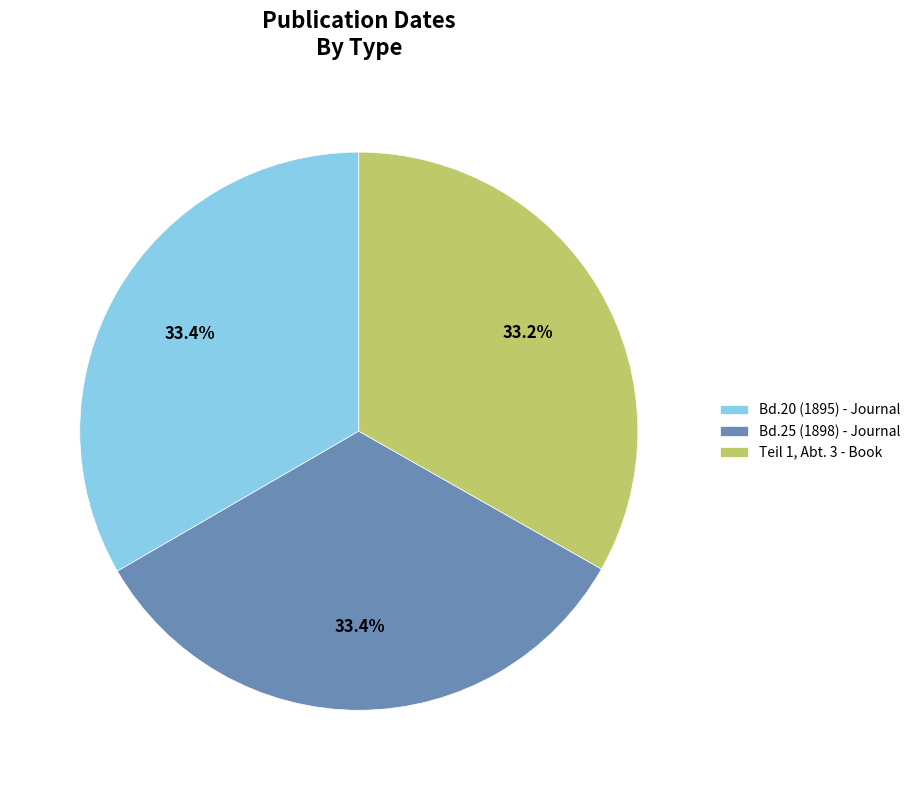

To the nearest percent, what percentage of the pie is Bd.20 (1895) - Journal?

33%